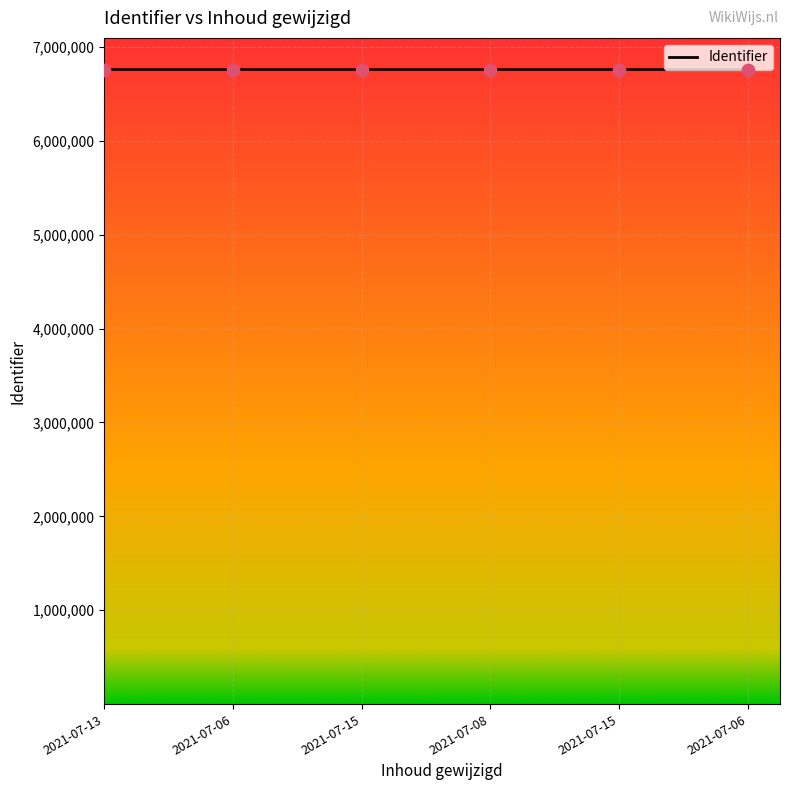

What is the change in value from 2021-07-15 to 2021-07-15?

+6